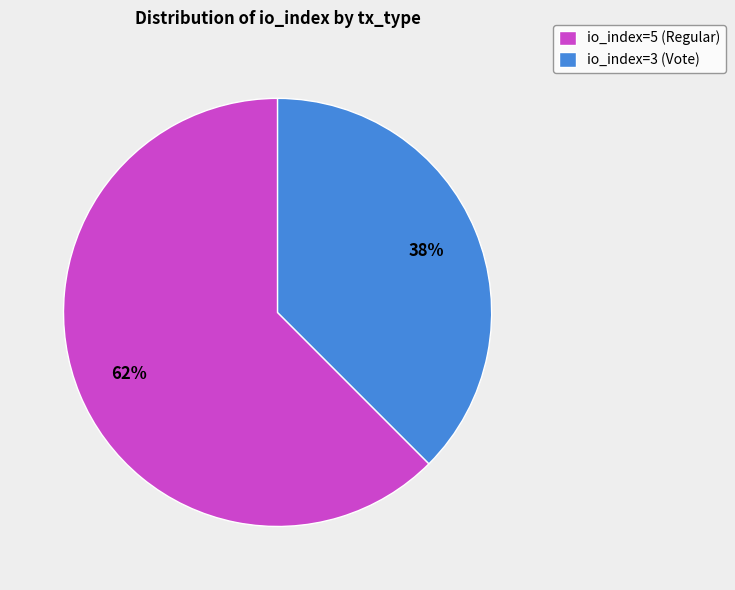

Which category has the smallest portion of the pie?

io_index=3 (Vote)